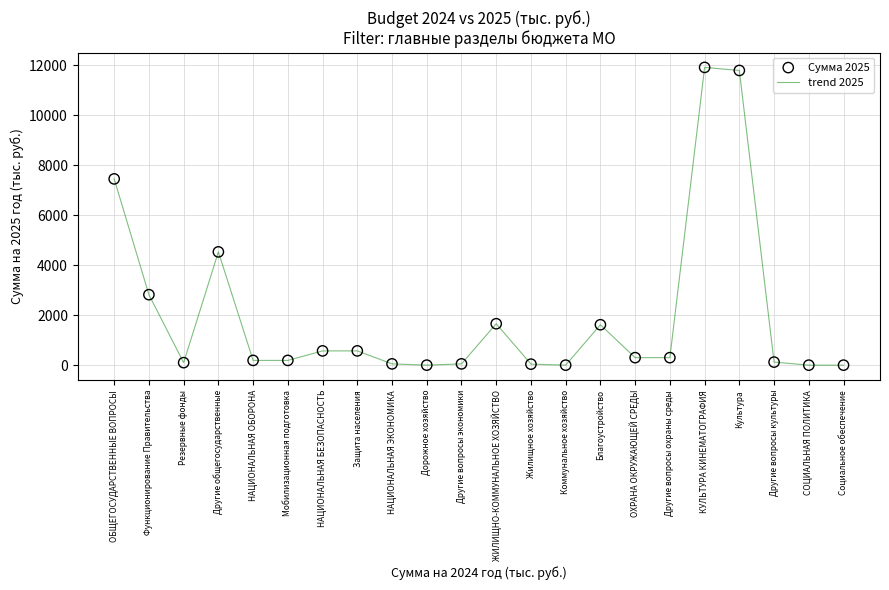

Between Другие вопросы экономики and ОБЩЕГОСУДАРСТВЕННЫЕ ВОПРОСЫ, which is larger?

ОБЩЕГОСУДАРСТВЕННЫЕ ВОПРОСЫ